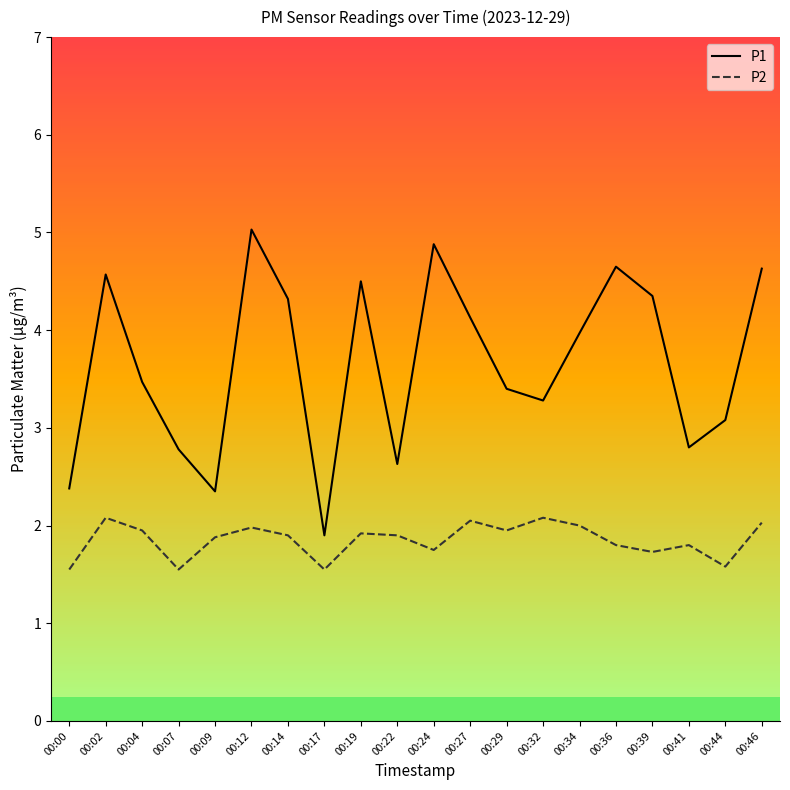

Reading left to right, what are all the values shown in this chart?

P1: 00:00=2.4	00:02=4.6	00:04=3.5	00:07=2.8	00:09=2.4	00:12=5.0	00:14=4.3	00:17=1.9	00:19=4.5	00:22=2.6	00:24=4.9	00:27=4.1	00:29=3.4	00:32=3.3	00:34=4.0	00:36=4.7	00:39=4.3	00:41=2.8	00:44=3.1	00:46=4.6
P2: 00:00=1.6	00:02=2.1	00:04=1.9	00:07=1.6	00:09=1.9	00:12=2.0	00:14=1.9	00:17=1.6	00:19=1.9	00:22=1.9	00:24=1.8	00:27=2.0	00:29=1.9	00:32=2.1	00:34=2.0	00:36=1.8	00:39=1.7	00:41=1.8	00:44=1.6	00:46=2.0